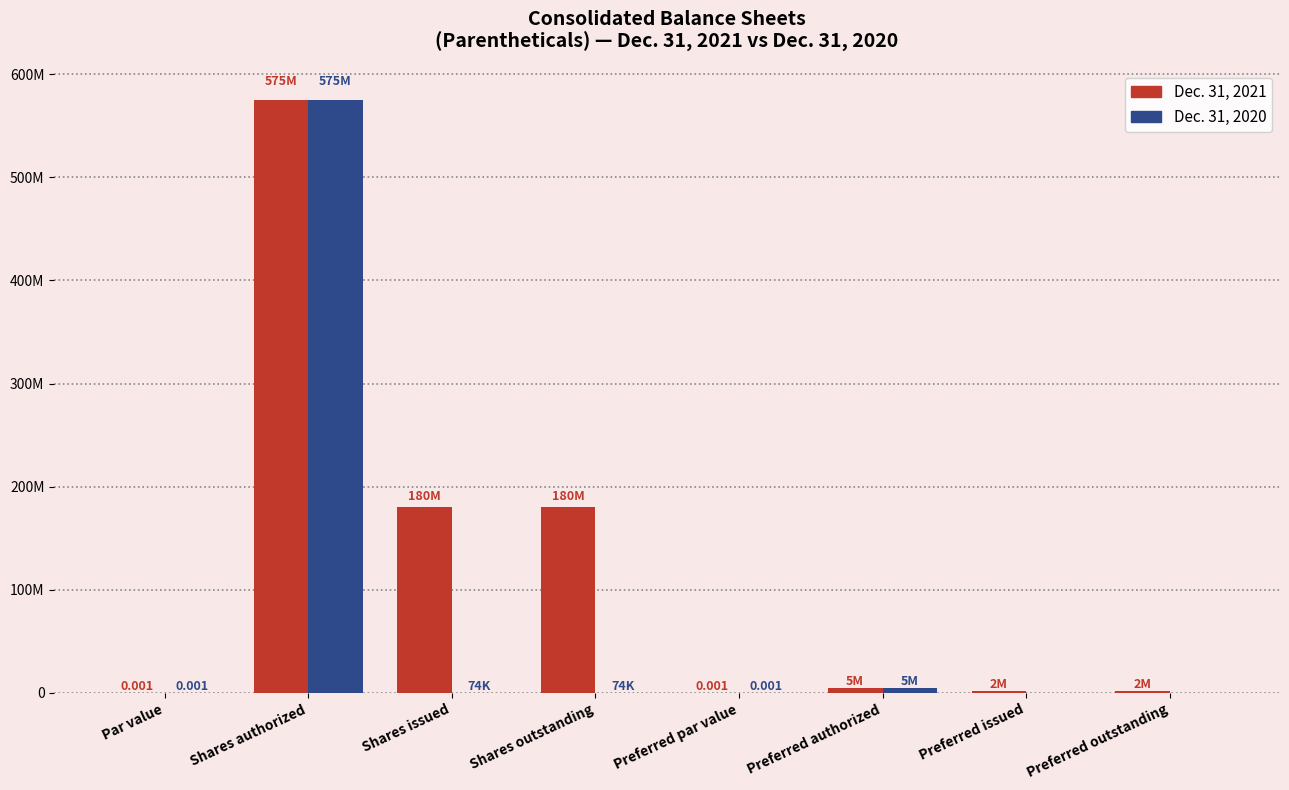

What is the label of the 5th bar from the right?

Shares outstanding